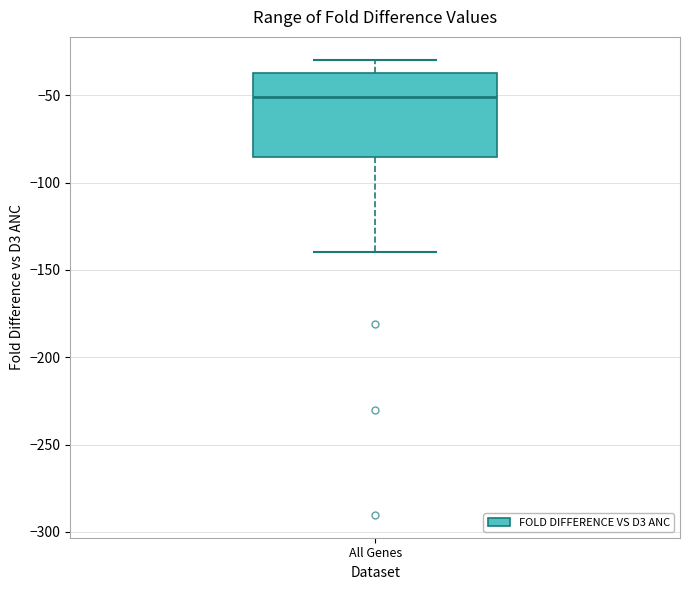

Where does the median line of the box for All Genes sit on the y-axis? The values are not printed on the chart, so give them approximately, as read against the axis.

-50